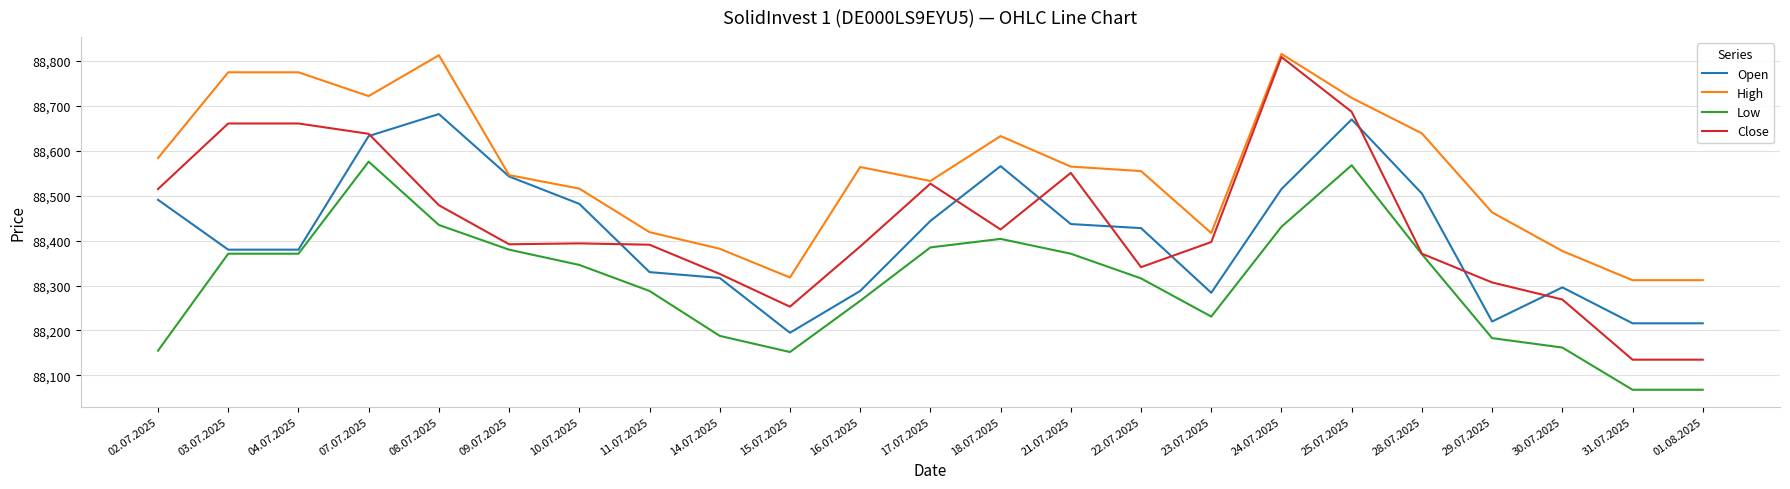

At which category is the sum across all series the highest?

25.07.2025